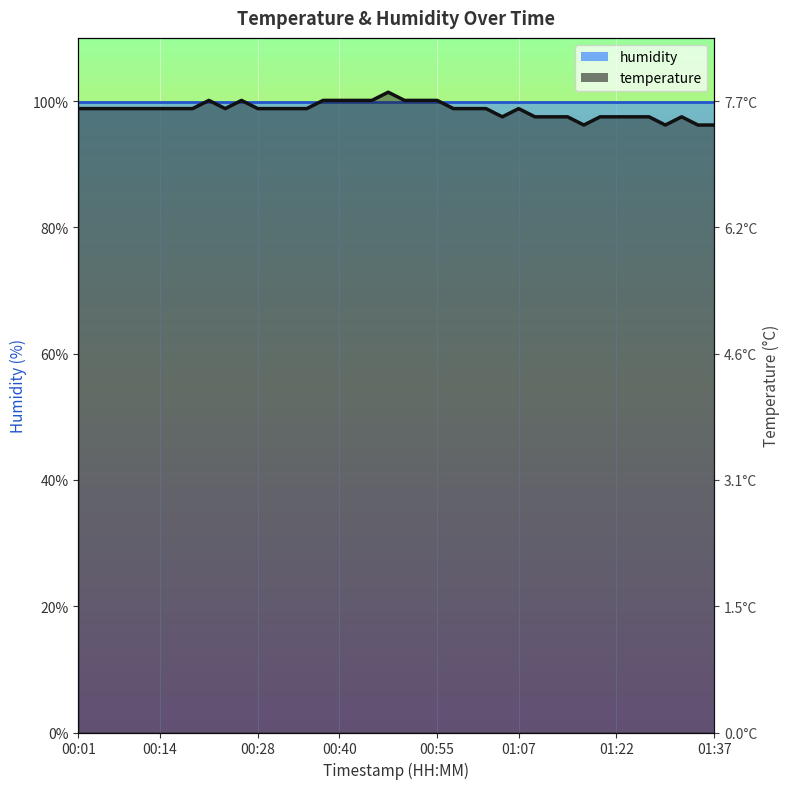

Which category has the highest value across all series?

00:48